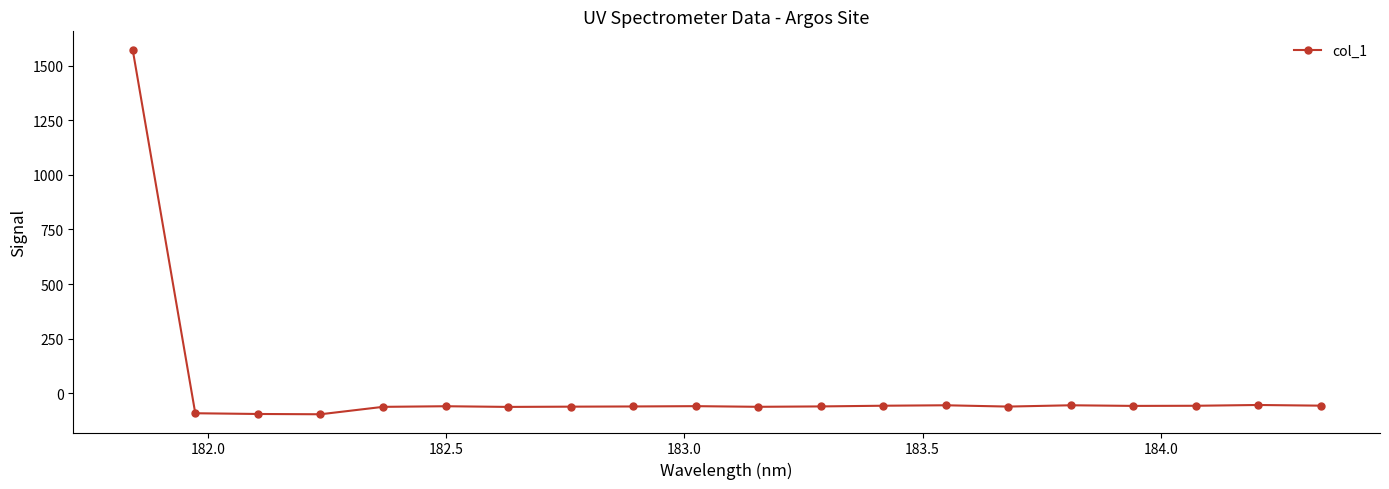

What is the value of the 11th point from the left?

-61.3